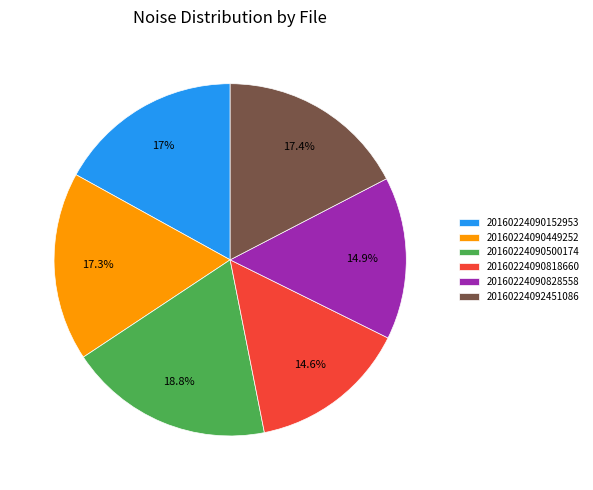

To the nearest percent, what is the difference between the 20160224092451086 and 20160224090500174 slice percentages?

1%